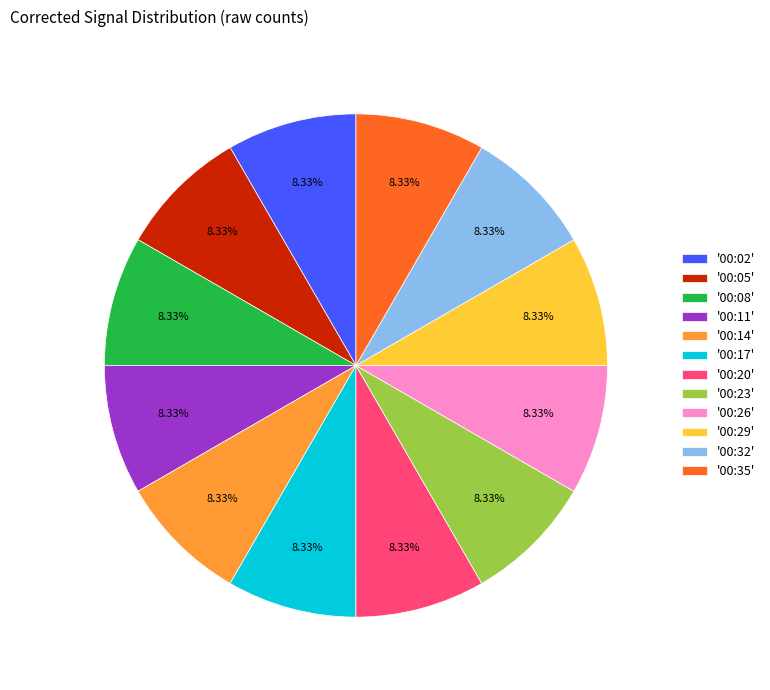

Does any single category account for the majority?

No